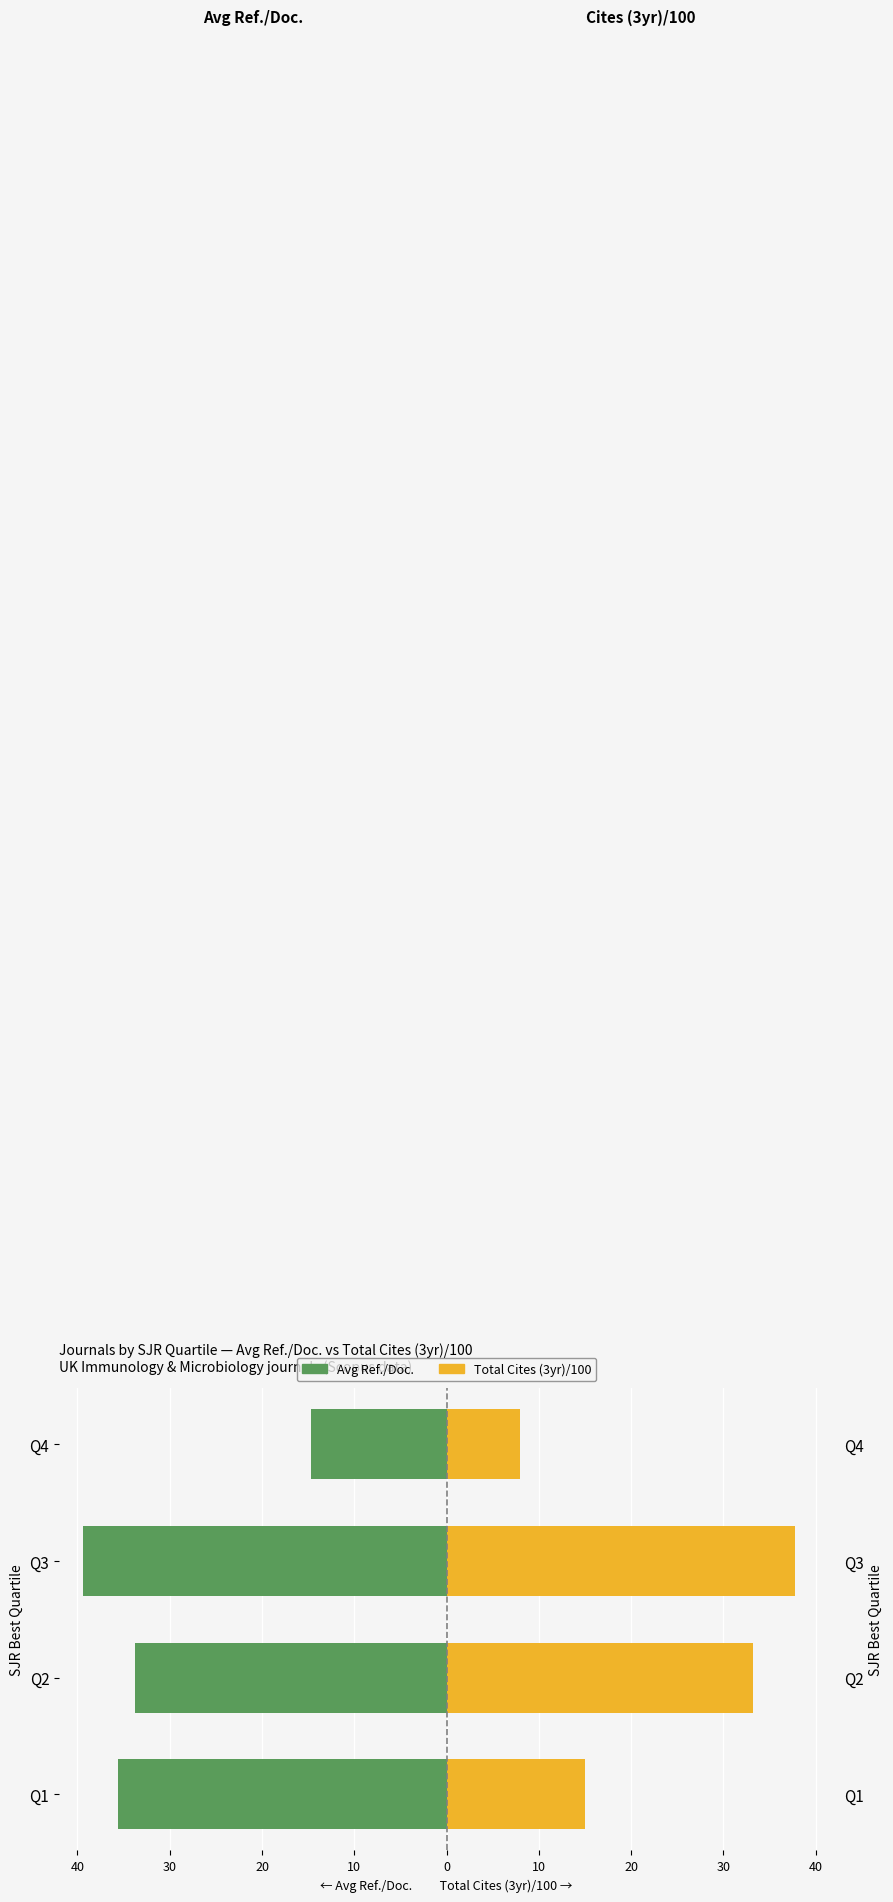

What is the difference between the maximum and minimum values in the Total Cites (3yr)/100 series?

29.8